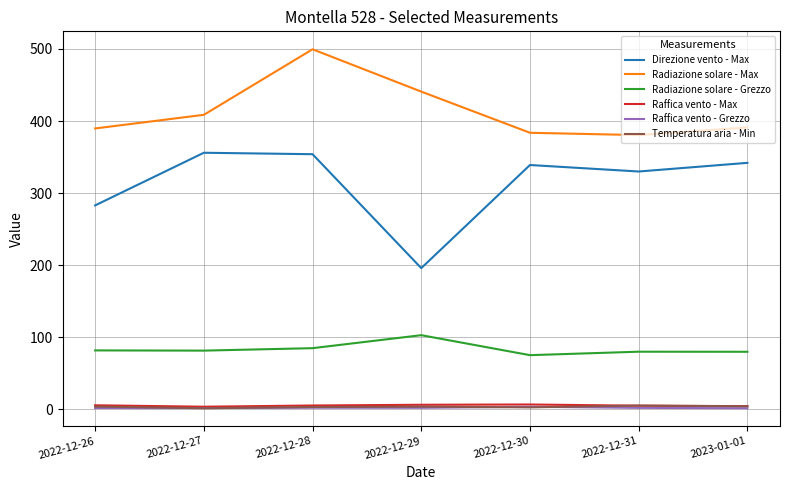

What is the sum of the Direzione vento - Max values at 2022-12-26 and 2023-01-01?

625.0